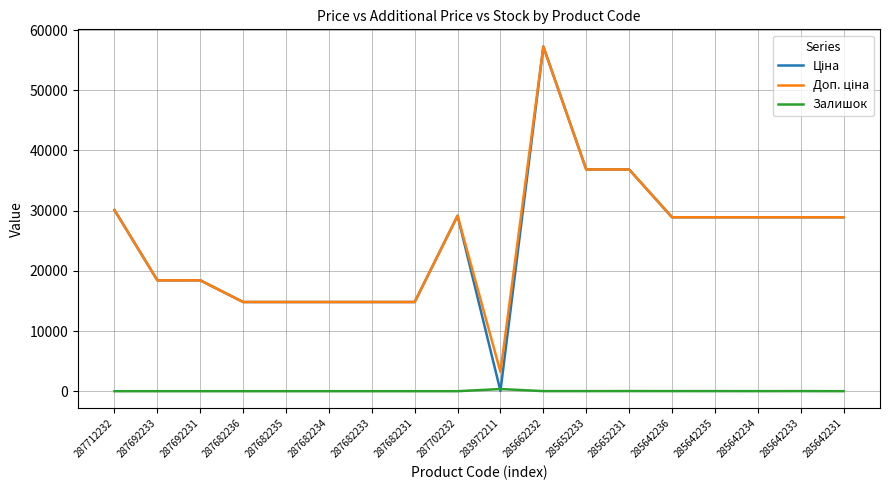

At which category does the chart reach its peak across all series?

285662232